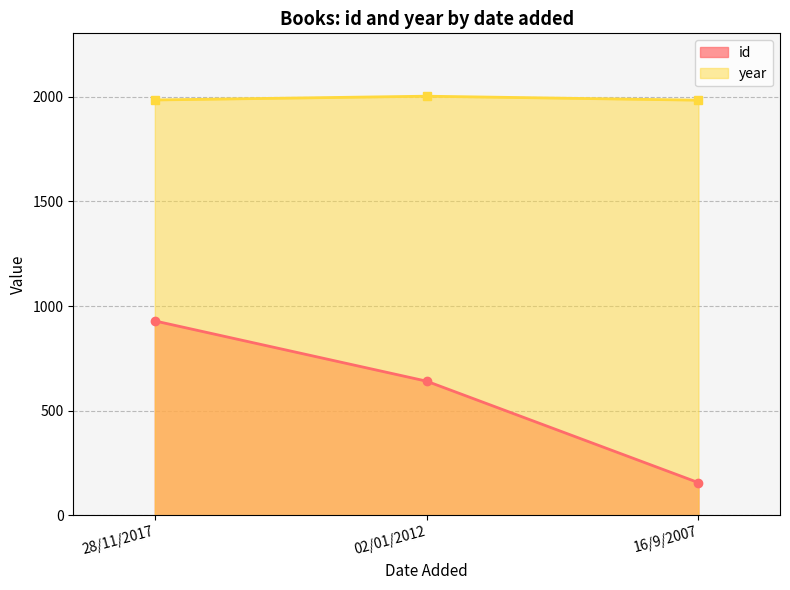

Between 02/01/2012 and 16/9/2007, which series saw the biggest shift?

id